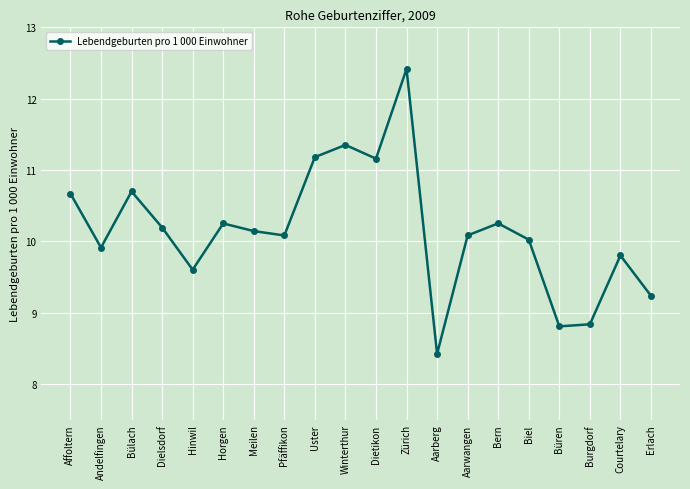

How many distinct data groups are displayed?

1